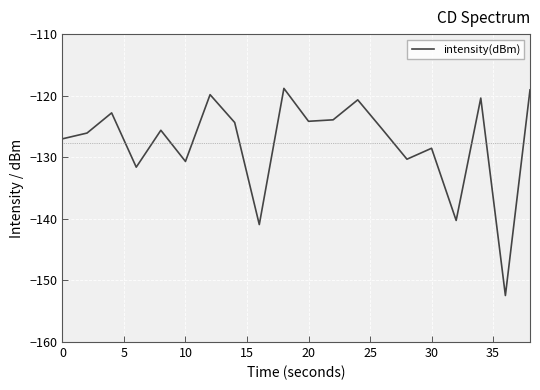

What is the minimum value shown in the chart?

-152.4